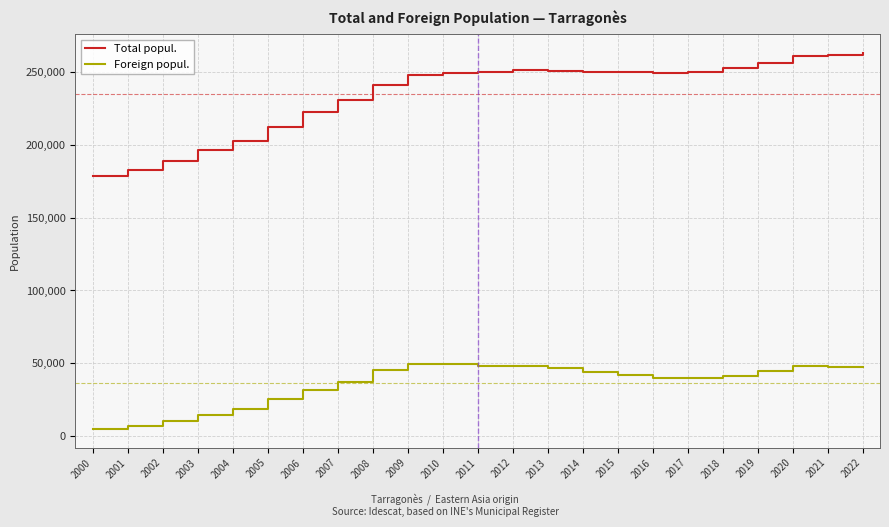

Where is Total popul. nearest to the value 221129?

2006